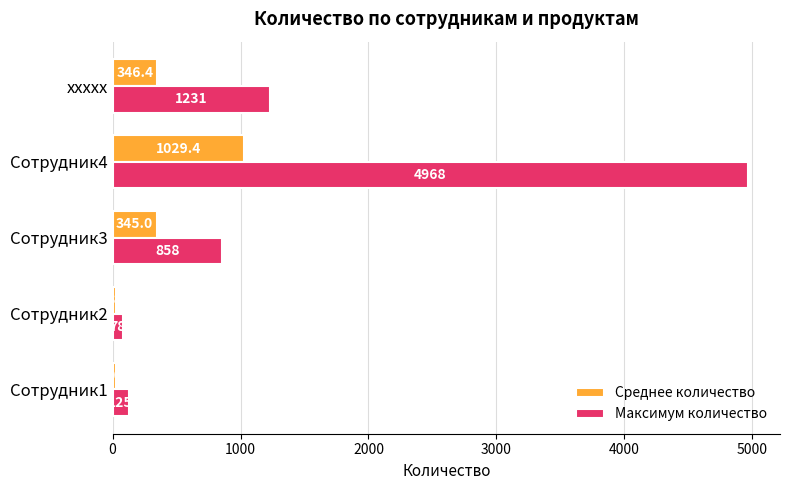

What is the sum of the Максимум количество values at Сотрудник2 and ххххх?

1309.0